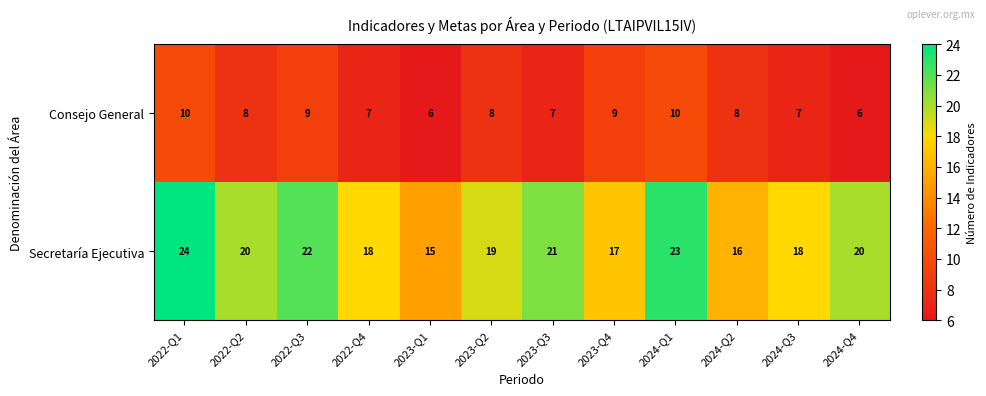

The Consejo General series shows 8 at 2023-Q2. True or false?

True